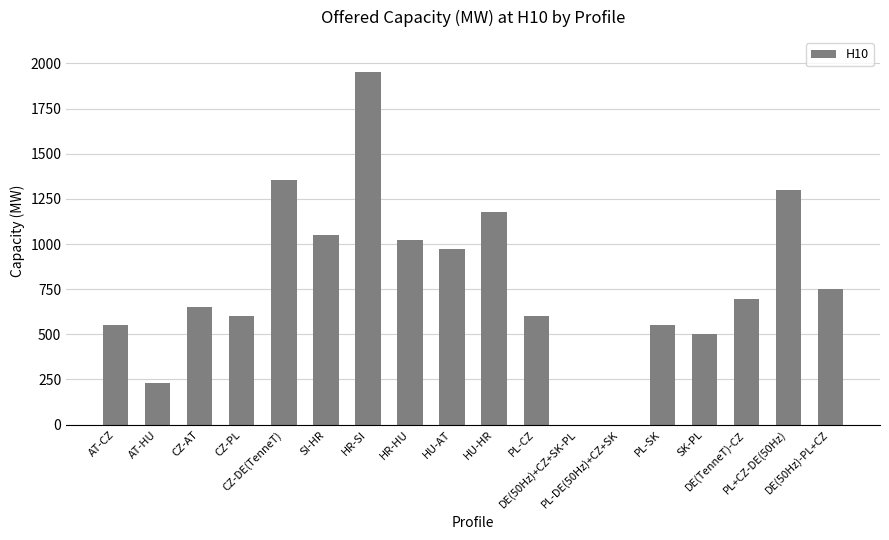

What is the sum of all values?

13950